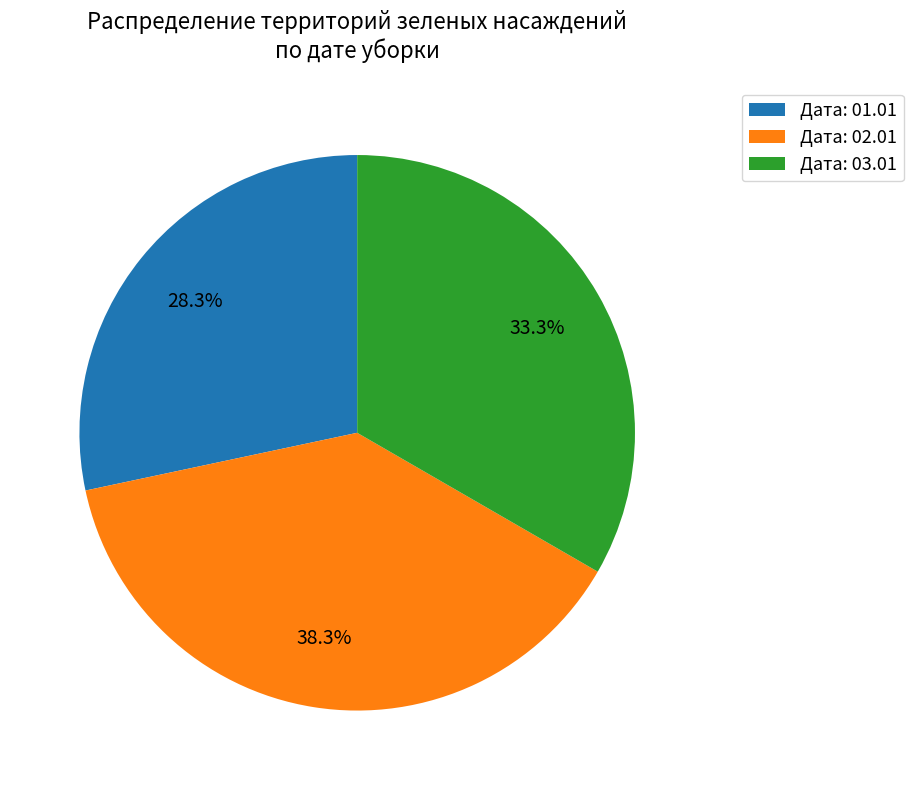

To the nearest percent, what is the combined percentage of Дата: 03.01 and Дата: 01.01?

62%